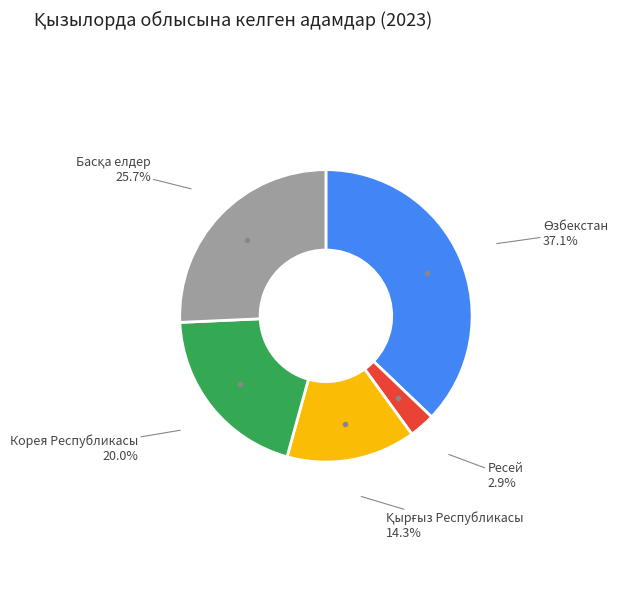

How much of the chart is everything except Корея Республикасы?

80.0%